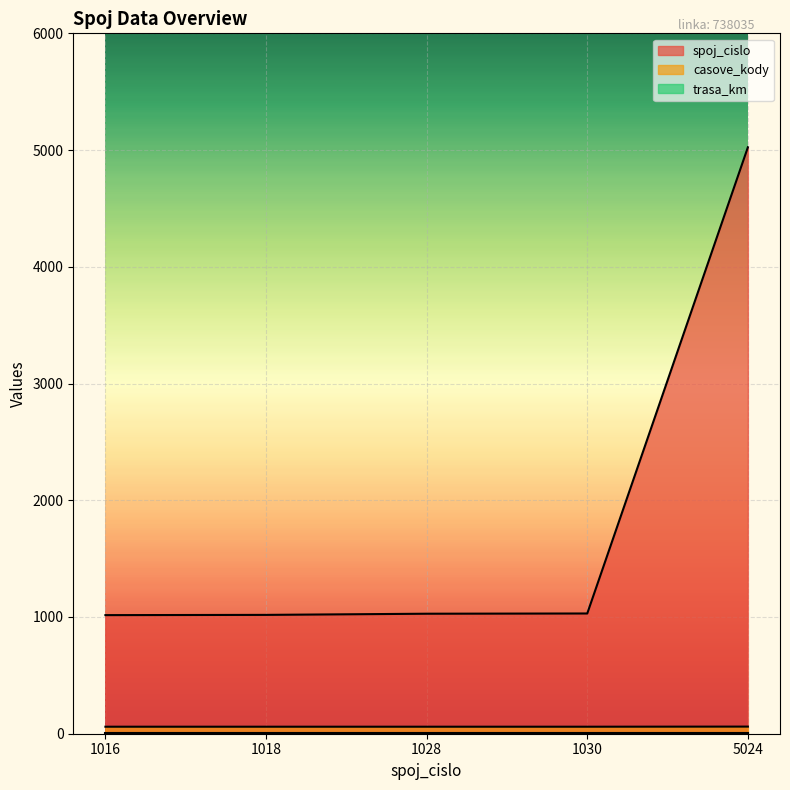

Is it true that casove_kody equals 29 at 1028?

False